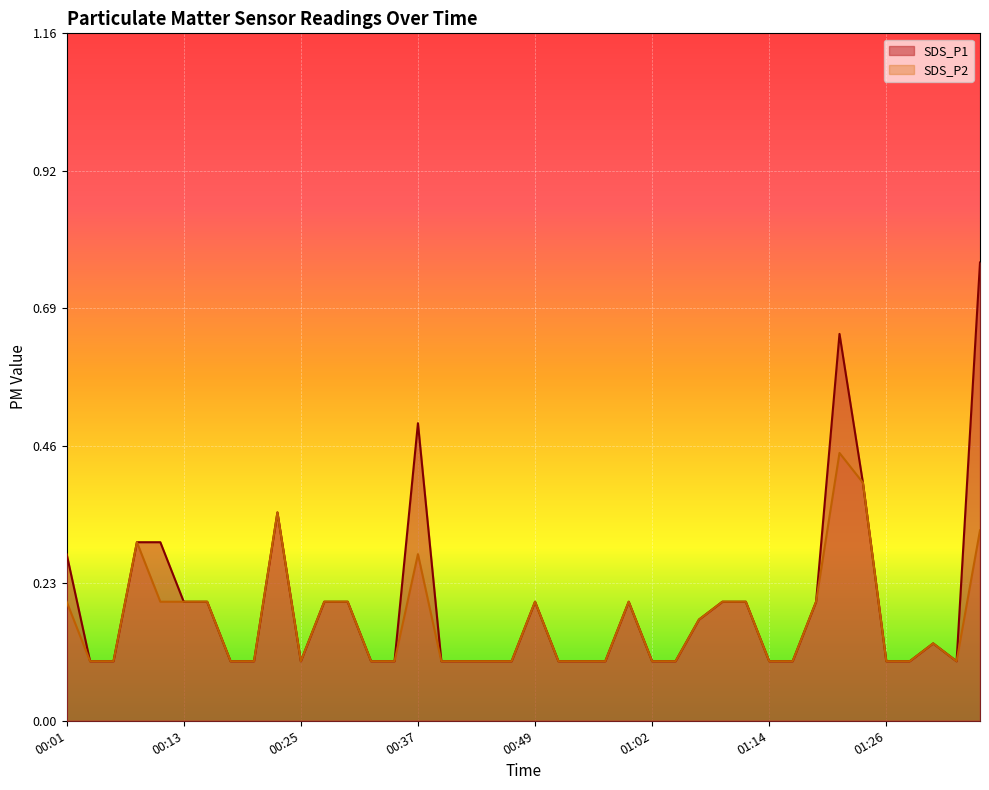

The value of SDS_P1 at 01:06 is 0.1. True or false?

True